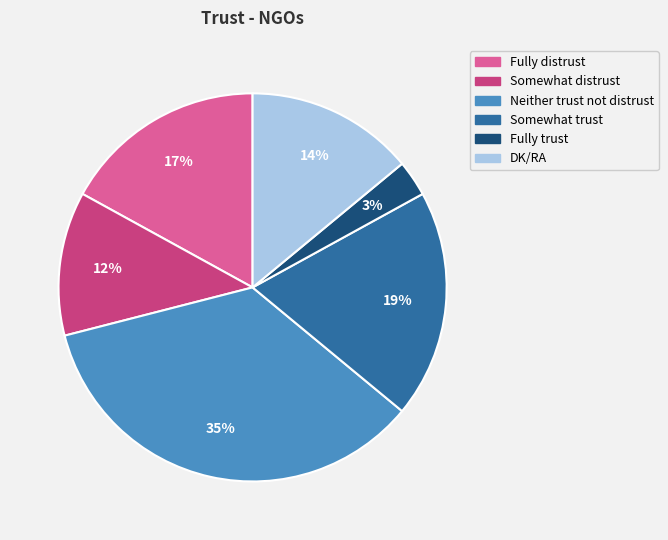

To the nearest percent, what is the difference between the Neither trust not distrust and Fully trust slice percentages?

32%